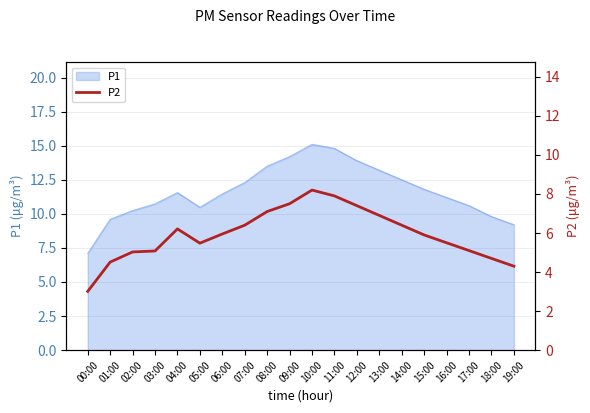

What position from the left is 04:00?

5